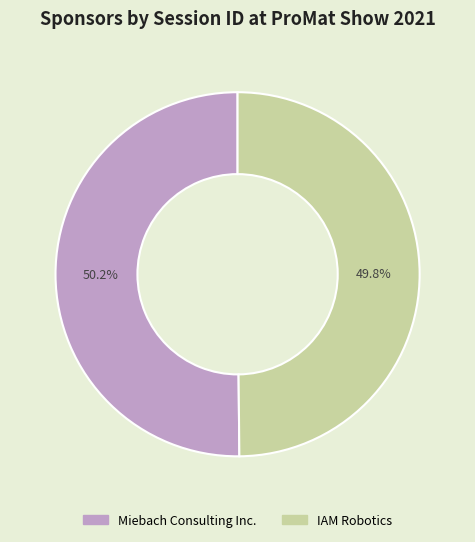

To the nearest percent, what is the average slice percentage?

50%